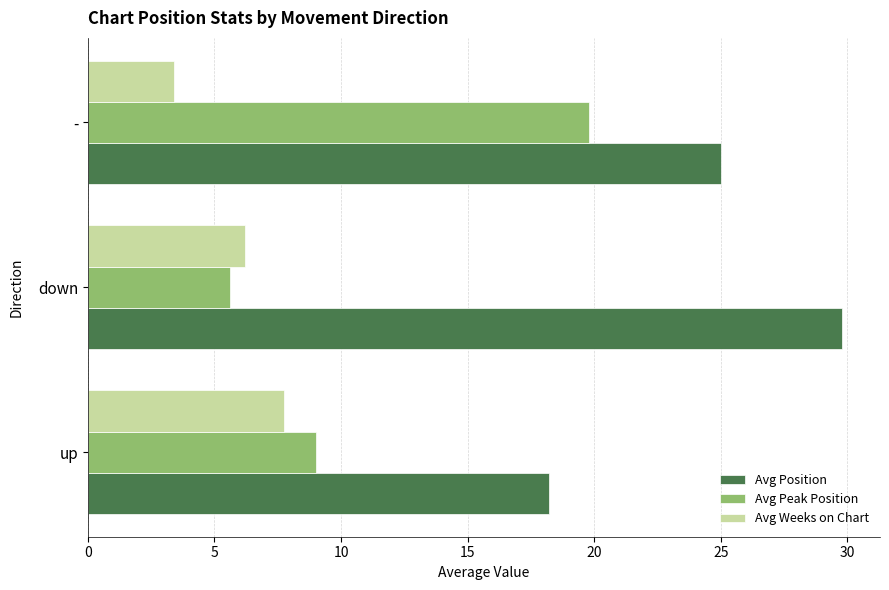

Read the Avg Position value at -.

25.0